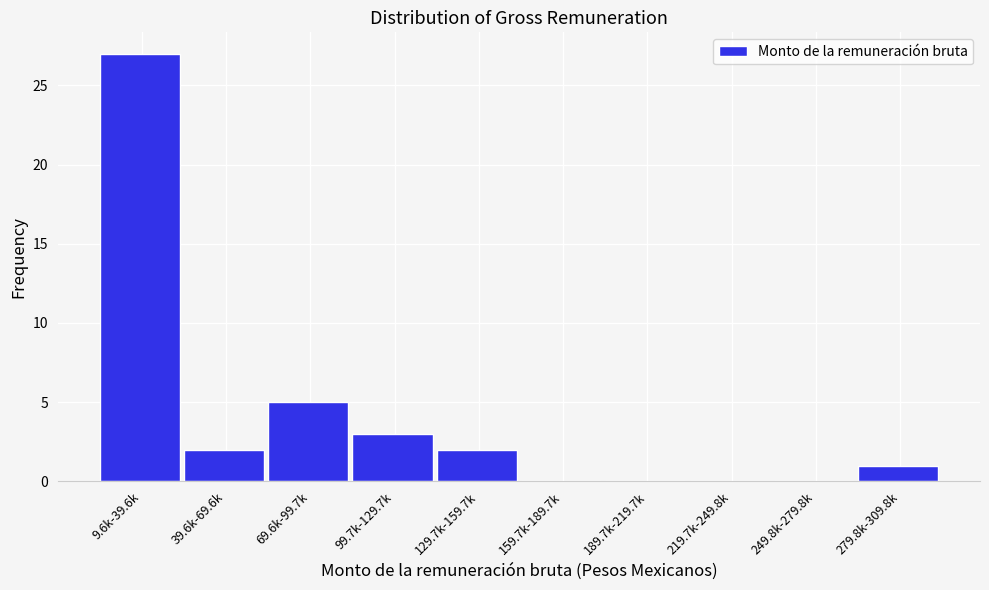

Reading left to right, transcribe all the data shown in this chart.

9.6k-39.6k=27	39.6k-69.6k=2	69.6k-99.7k=5	99.7k-129.7k=3	129.7k-159.7k=2	159.7k-189.7k=0	189.7k-219.7k=0	219.7k-249.8k=0	249.8k-279.8k=0	279.8k-309.8k=1